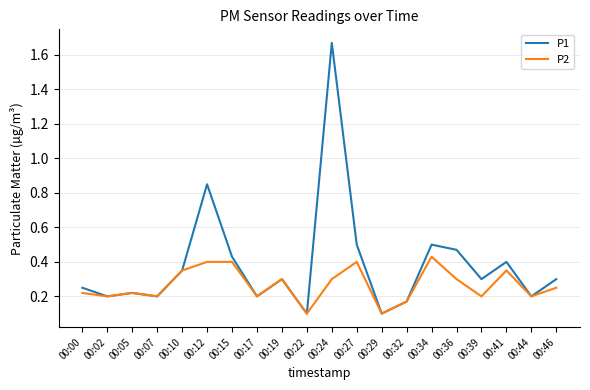

What is the sum of all P2 values?

5.3